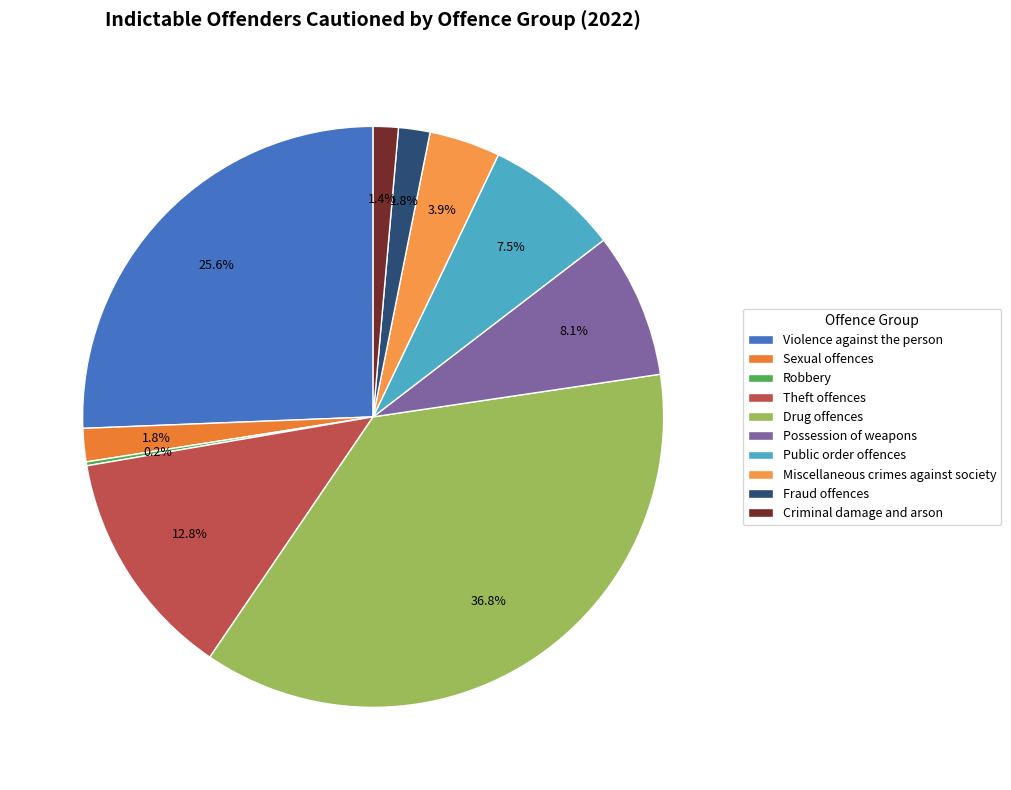

Does Theft offences represent more than half of the total?

No